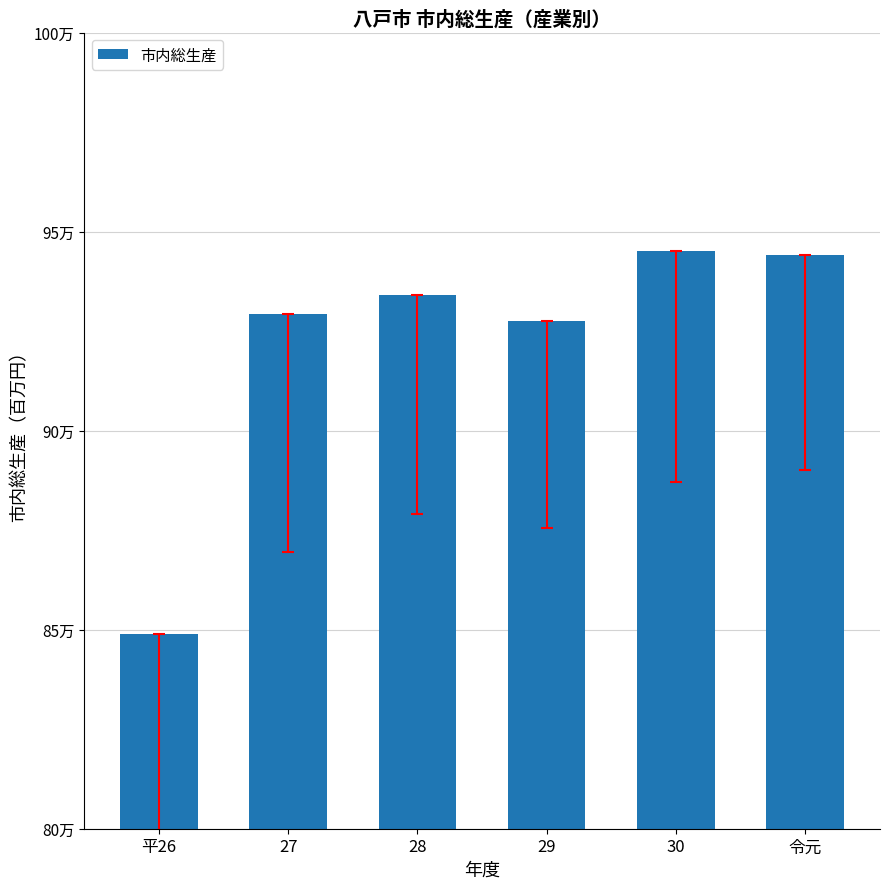

What is the label of the 6th bar from the left?

令元